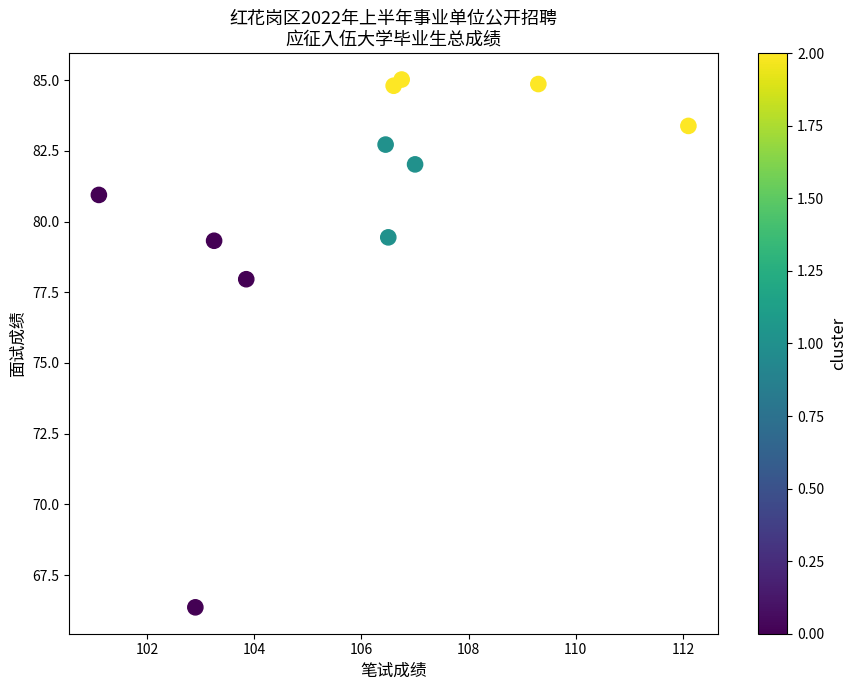

What Y value in the scatter plot is closest to 75?

78.0